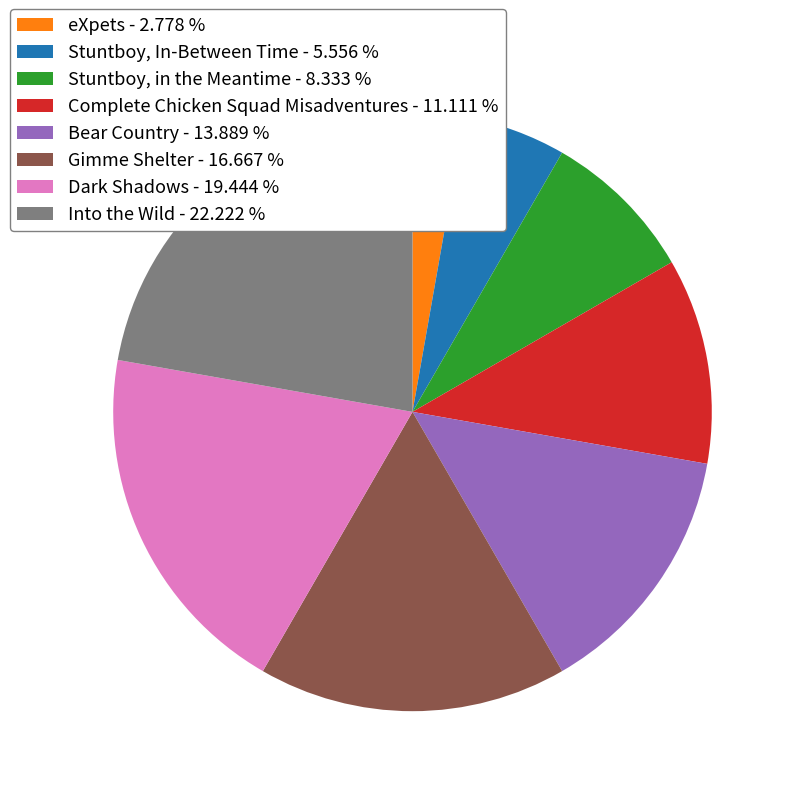

Approximately how many times larger is the value at Gimme Shelter compared to Complete Chicken Squad Misadventures?

1.5